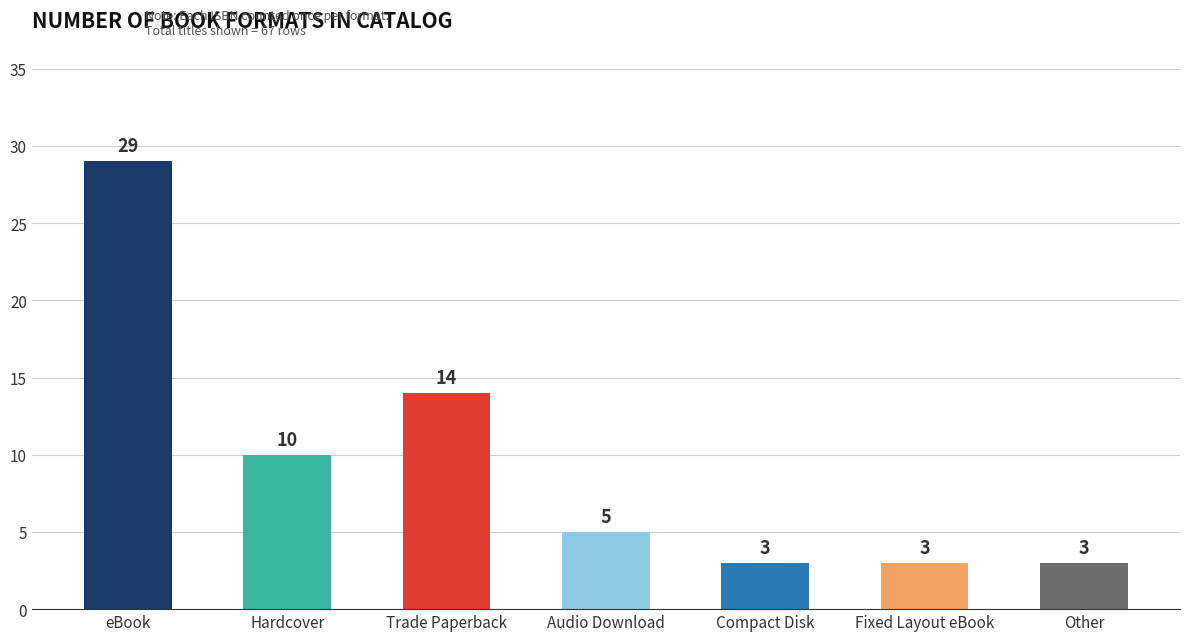

What is the sum of all values?

67